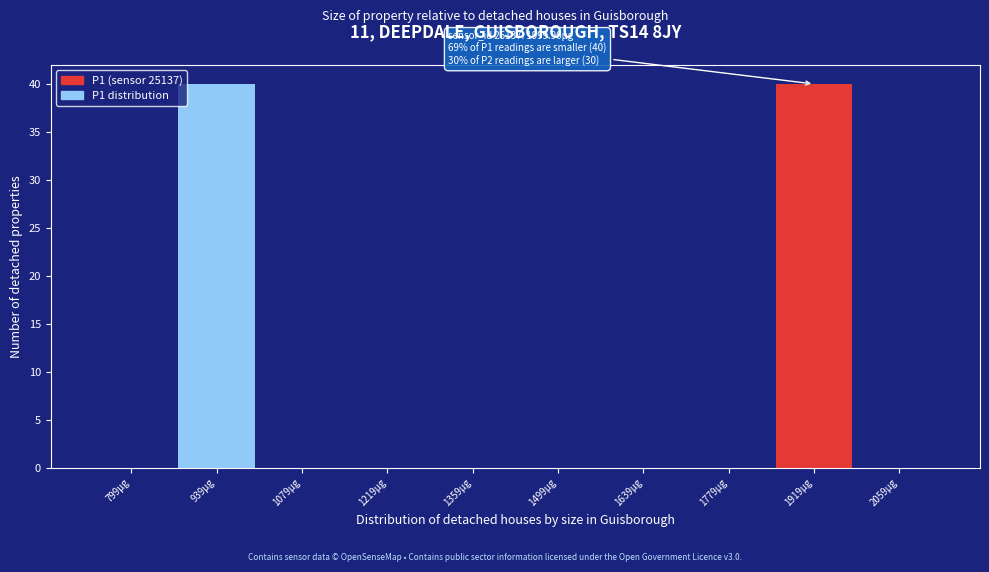

Reading left to right, transcribe all the data shown in this chart.

799μg=0	939μg=40	1079μg=0	1219μg=0	1359μg=0	1499μg=0	1639μg=0	1779μg=0	1919μg=40	2059μg=0